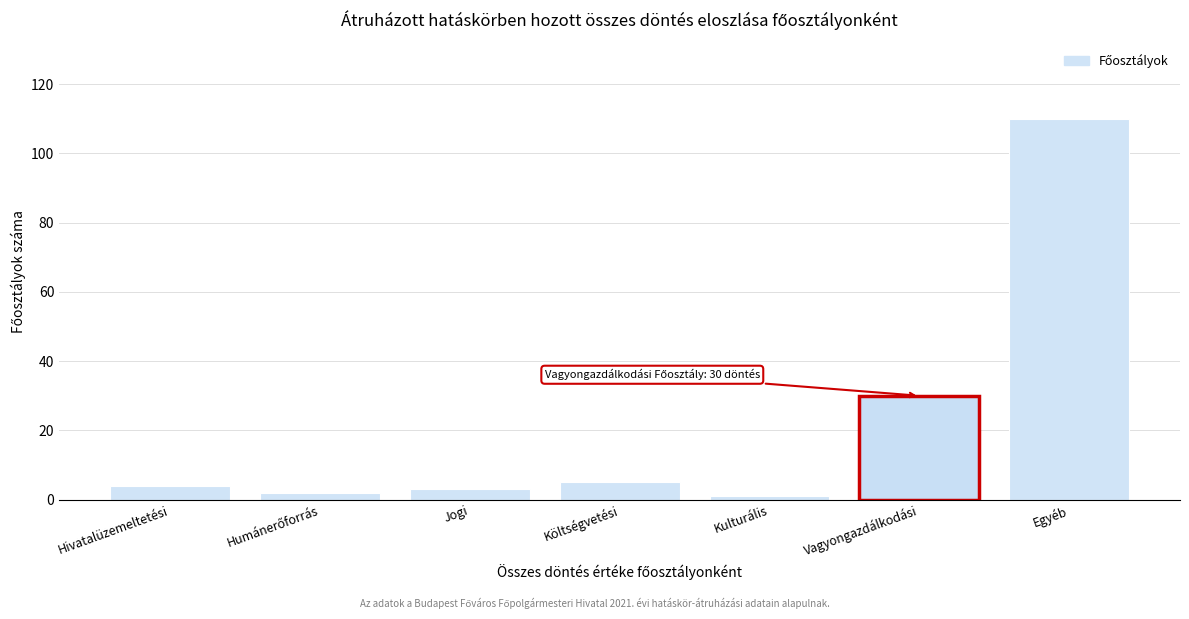

Reading right to left, extract all data points from this chart.

110	30	1	5	3	2	4